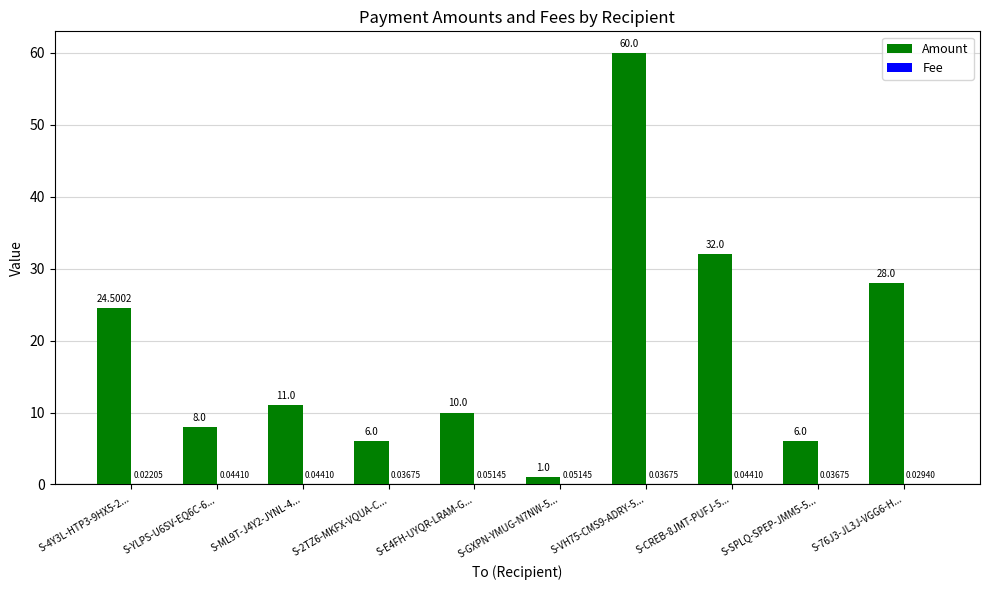

What is the sum of all Amount values?

186.5